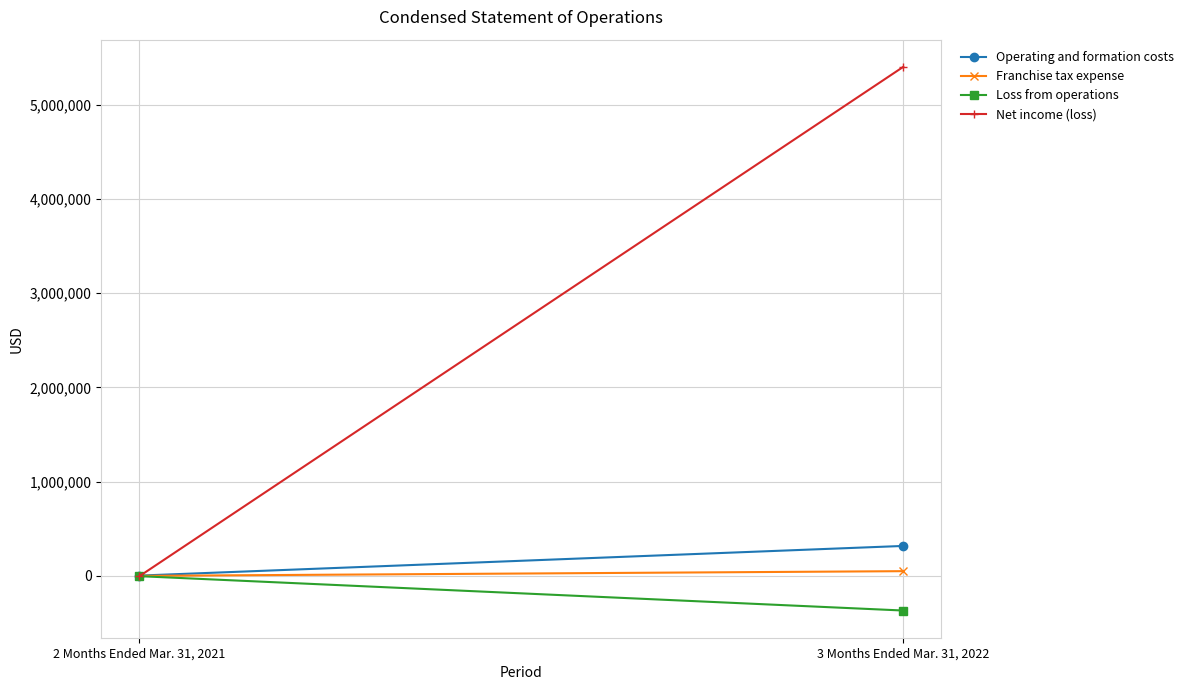

Is the value of Loss from operations at 2 Months Ended Mar. 31, 2021 greater than the value of Operating and formation costs at 2 Months Ended Mar. 31, 2021?

No